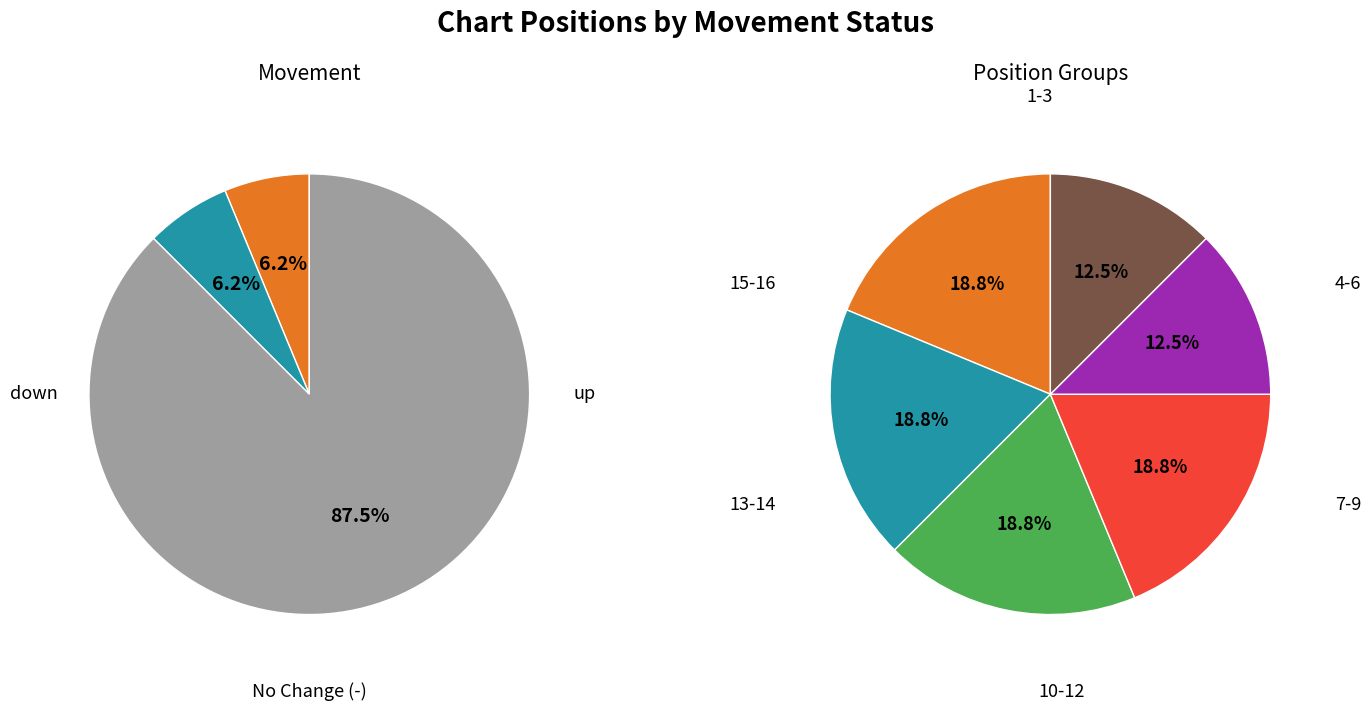

To the nearest percent, what is the difference between the largest and smallest slice percentages?

81%